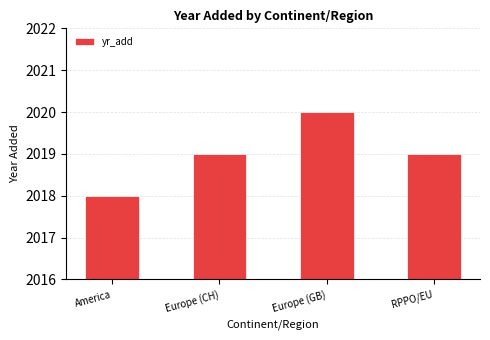

What position from the right is Europe (CH)?

3